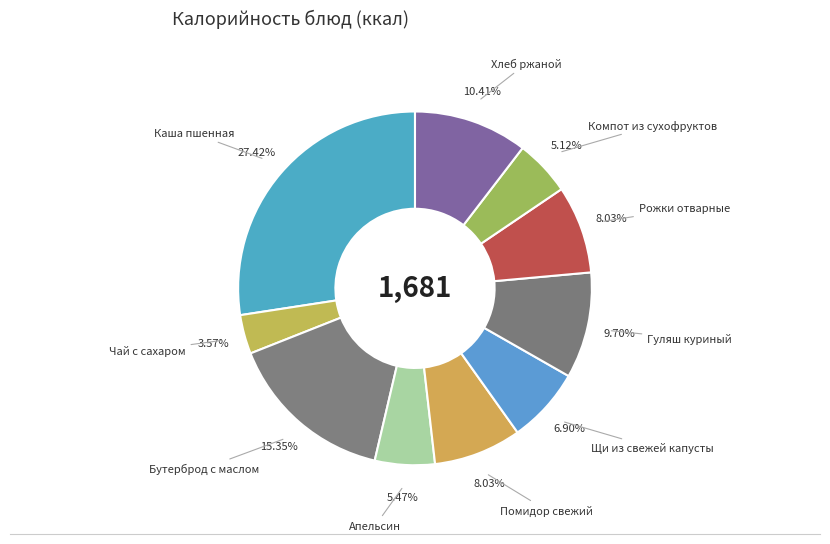

Does Рожки отварные account for over 50% of the chart?

No